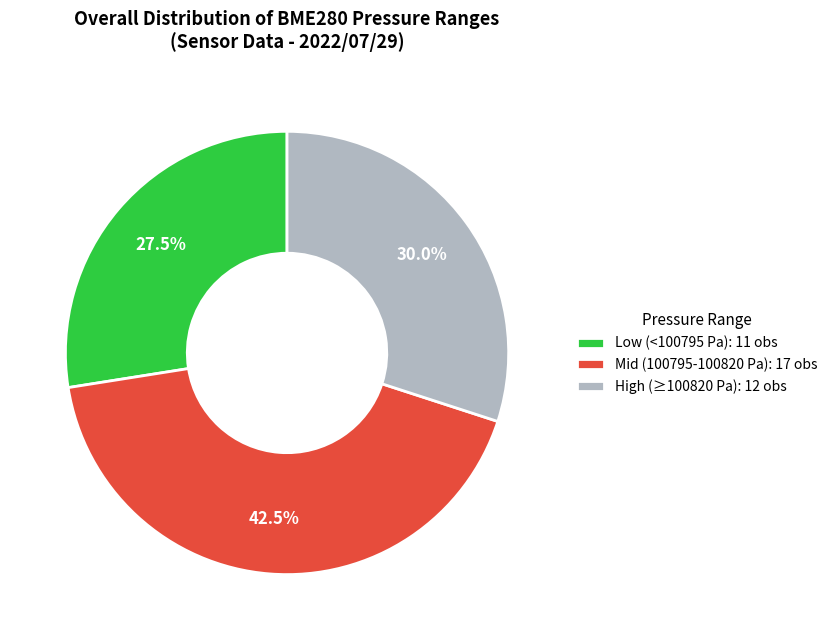

Rank the categories by value from lowest to highest.

Low (<100795 Pa): 11 obs, High (≥100820 Pa): 12 obs, Mid (100795-100820 Pa): 17 obs